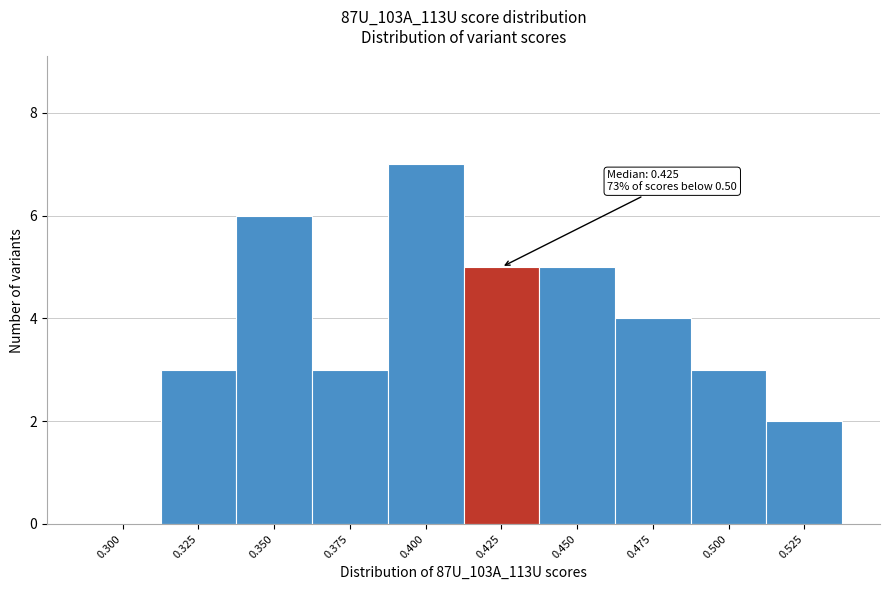

Reading left to right, what are all the values shown in this chart?

0.300=0	0.325=3	0.350=6	0.375=3	0.400=7	0.425=5	0.450=5	0.475=4	0.500=3	0.525=2